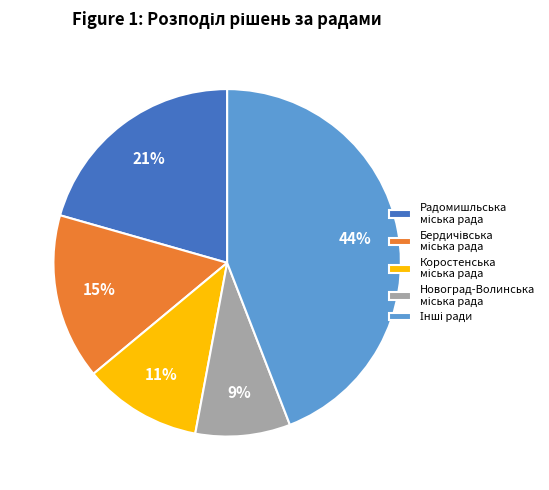

To the nearest percent, what is the difference between the largest and smallest slice percentages?

35%